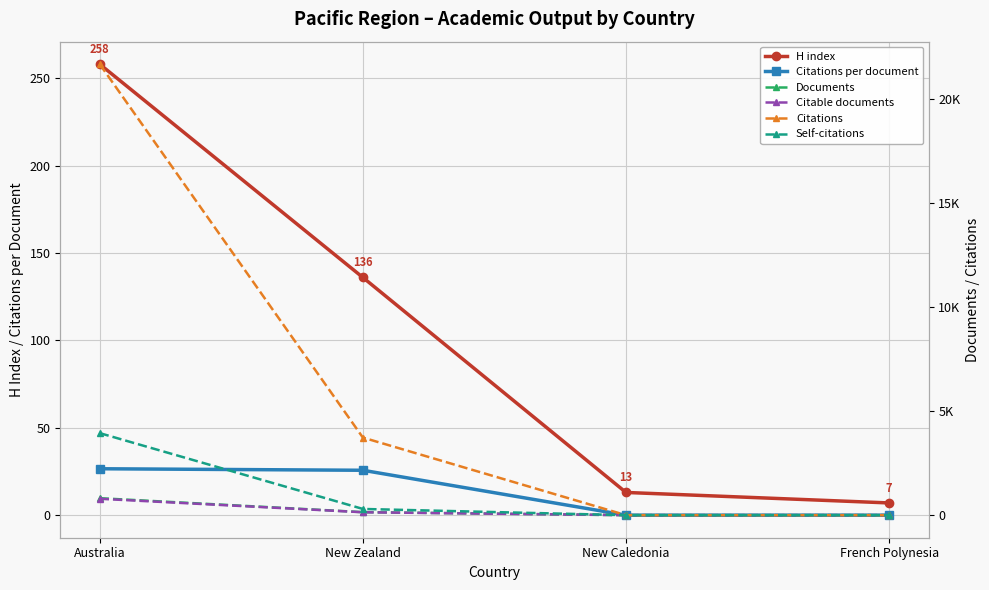

What is the spread (max minus min) of values at New Caledonia?

13.0